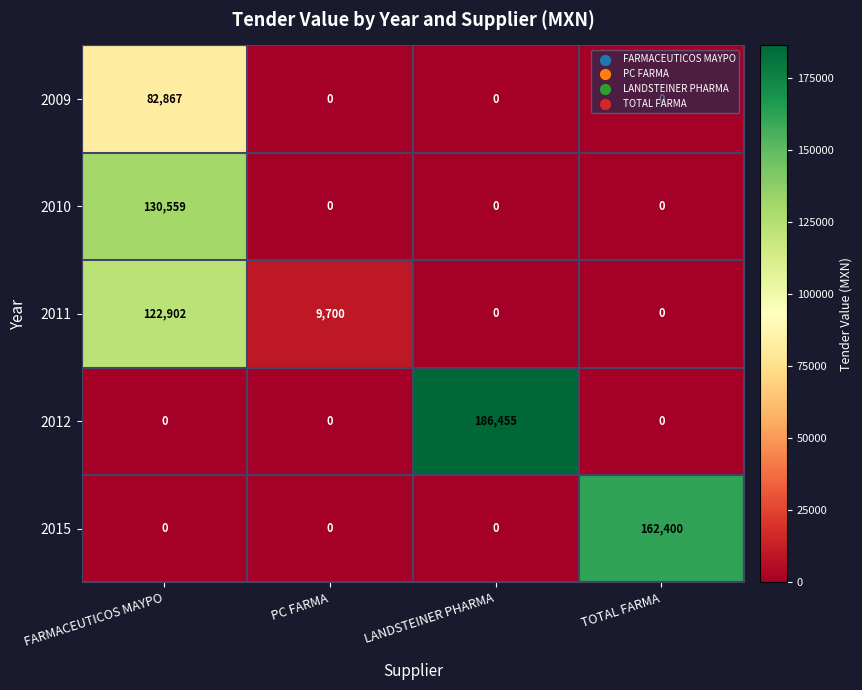

Count the number of data series in this chart.

5